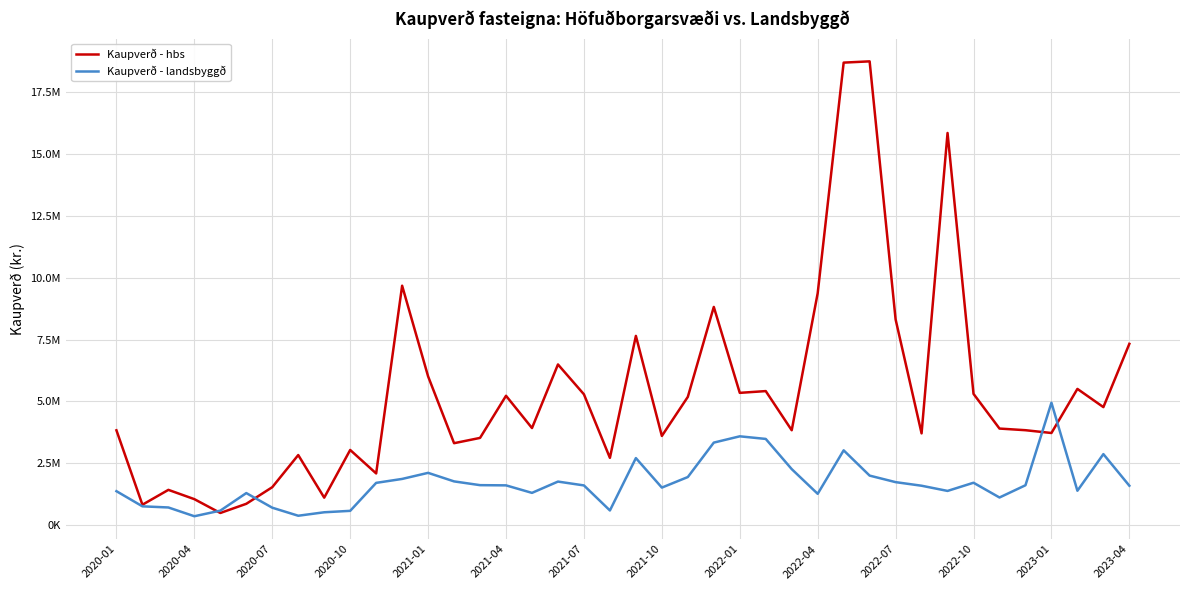

Reading left to right, transcribe all the data shown in this chart.

Kaupverð - hbs: 3835282	827750	1428450	1053000	493750	865050	1536700	2835344	1113273	3040720	2092461	9678897	6014901	3314429	3528340	5230850	3926724	6496625	5289803	2721500	7650814	3607500	5186240	8822170	5348900	5420280	3837719	9376440	18695497	18746565	8317153	3711273	15851860	5307748	3905811	3839355	3726748	5508648	4772637	7329685
Kaupverð - landsbyggð: 1375025	762700	716779	362182	588632	1298490	707236	382400	522700	580350	1711000	1870067	2115757	1770533	1618522	1610327	1306560	1763021	1607942	595880	2712262	1520064	1946600	3338203	3592335	3486985	2266997	1268528	3025837	2004387	1740671	1595368	1385500	1716091	1119680	1614367	4950910	1392510	2873011	1595910